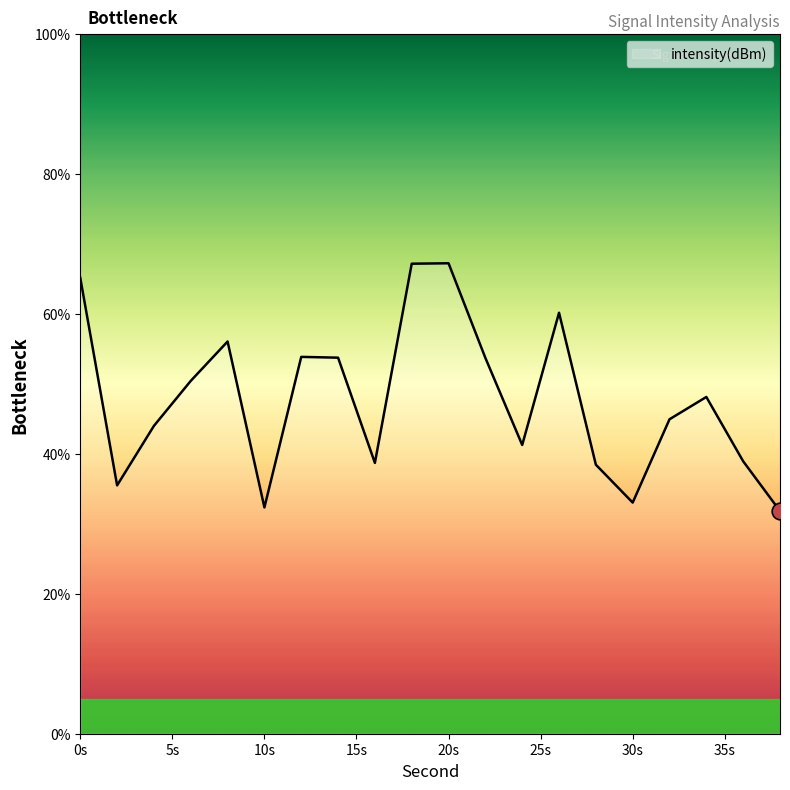

What is the minimum value shown in the chart?

31.8